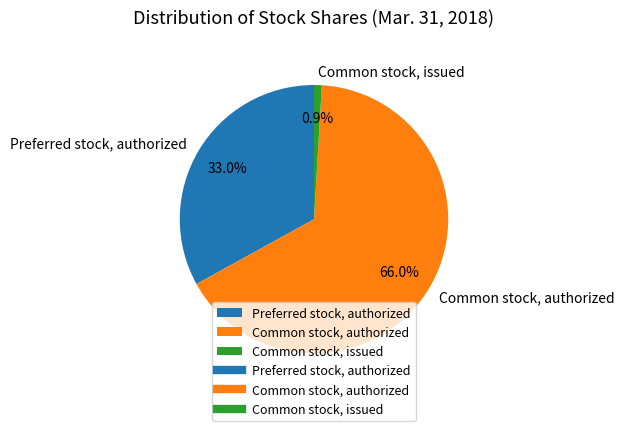

To the nearest percent, what portion does Preferred stock, authorized represent?

33%